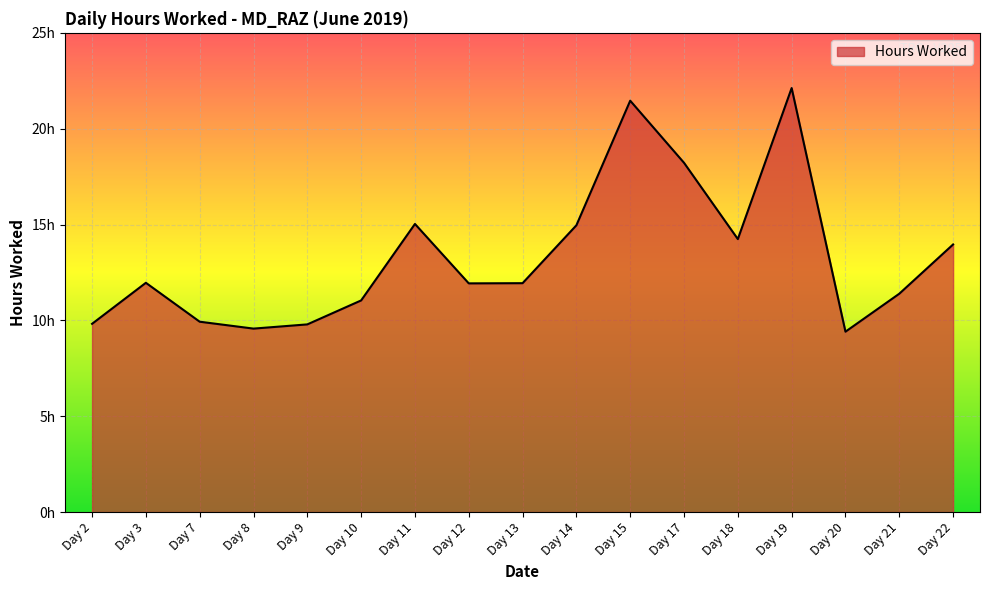

At which category does the data reach its first local valley?

Day 8